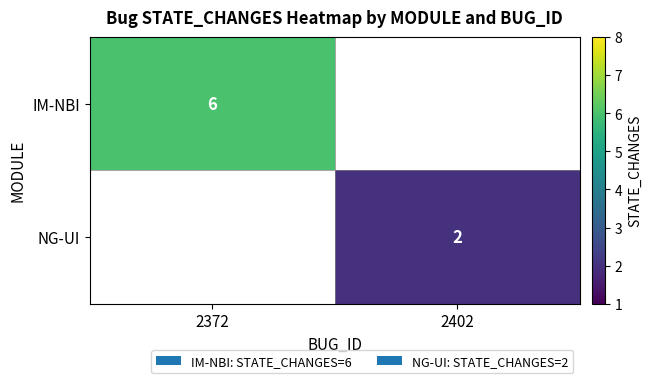

The value of IM-NBI at 2372 is 9. True or false?

False